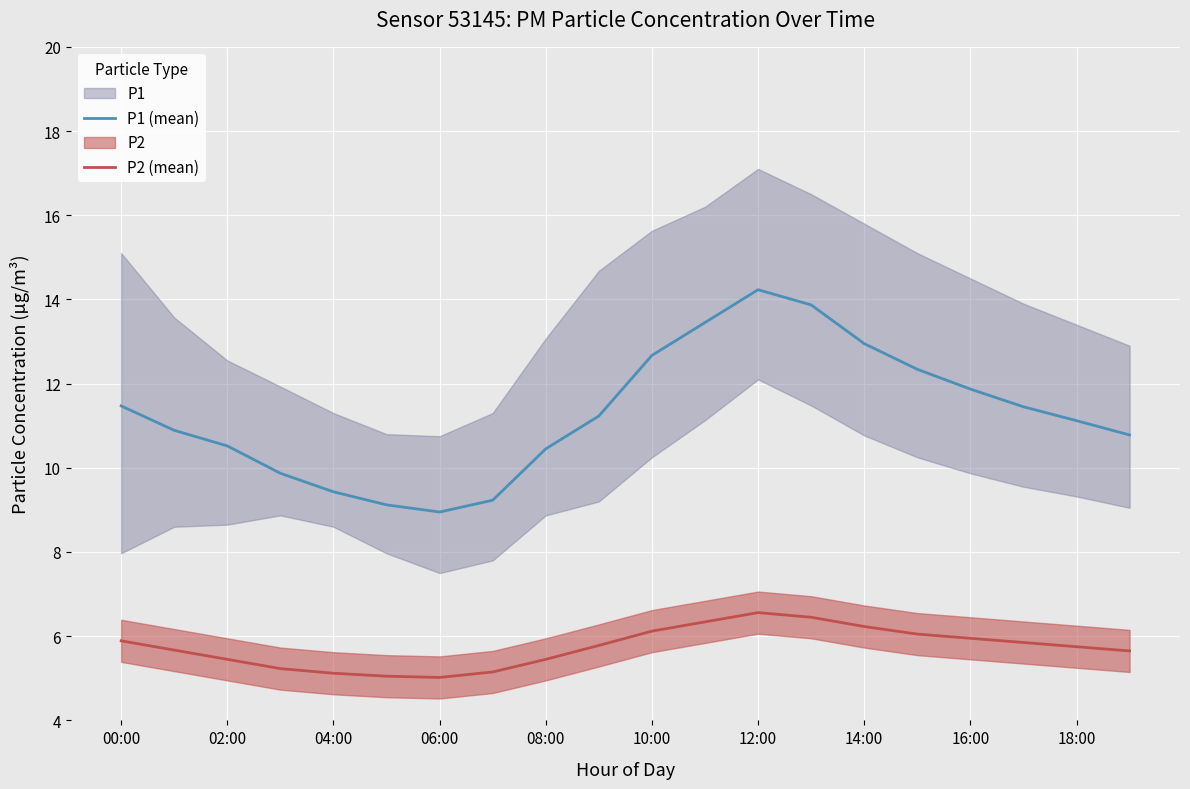

At how many categories does at least one series exceed 7?

20